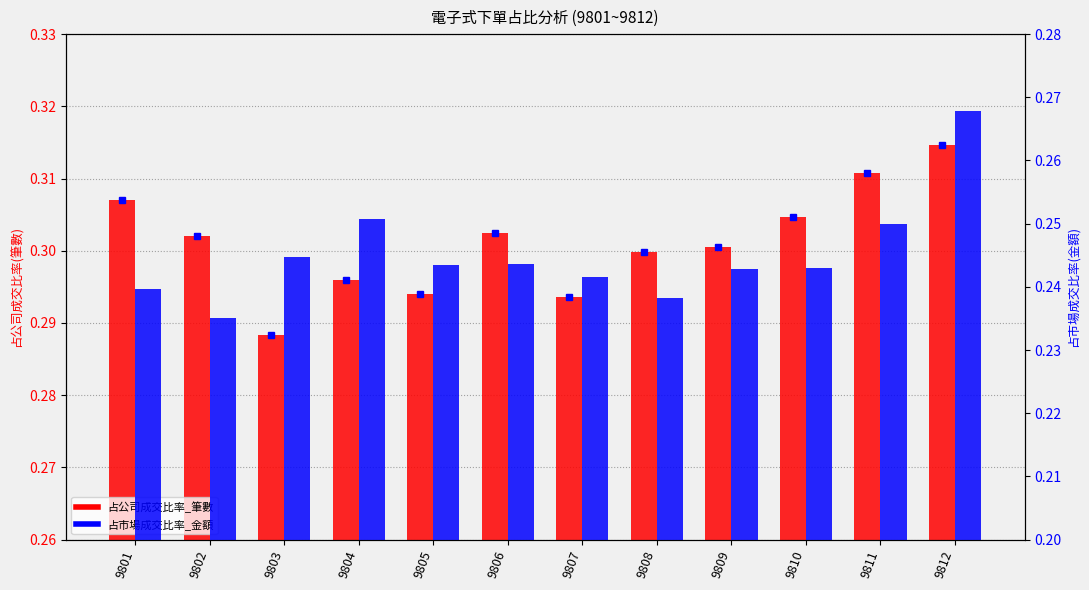

Is the value of 占公司成交比率_筆數 at 9804 greater than the value of 占市場成交比率_金額 at 9811?

Yes